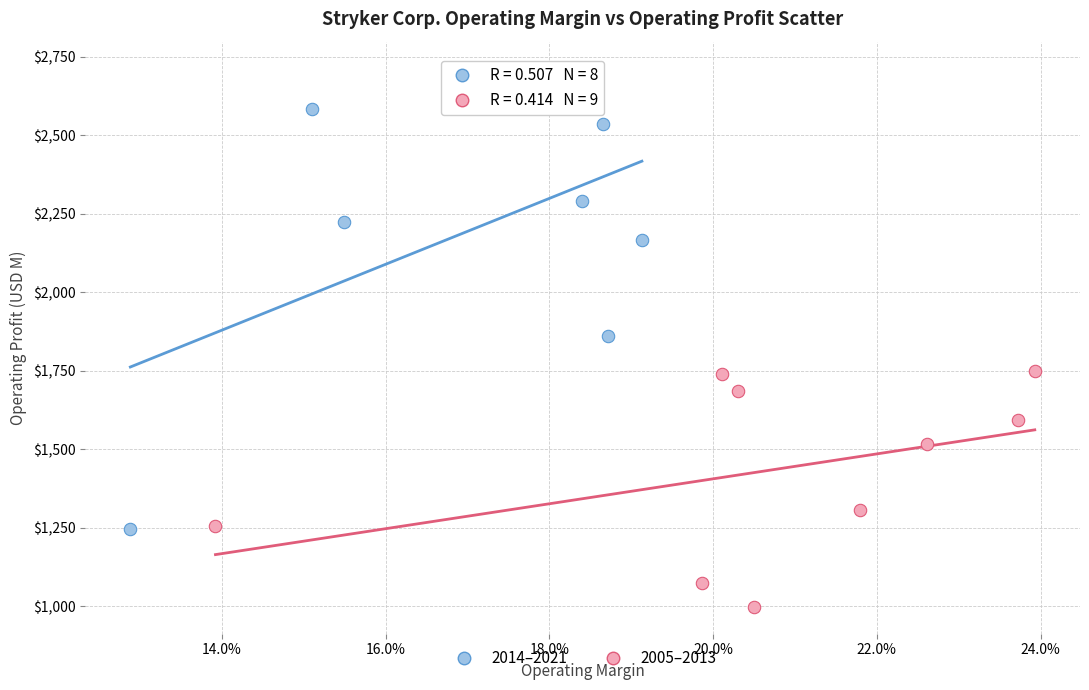

Which series reaches the maximum Y coordinate?

2014–2021